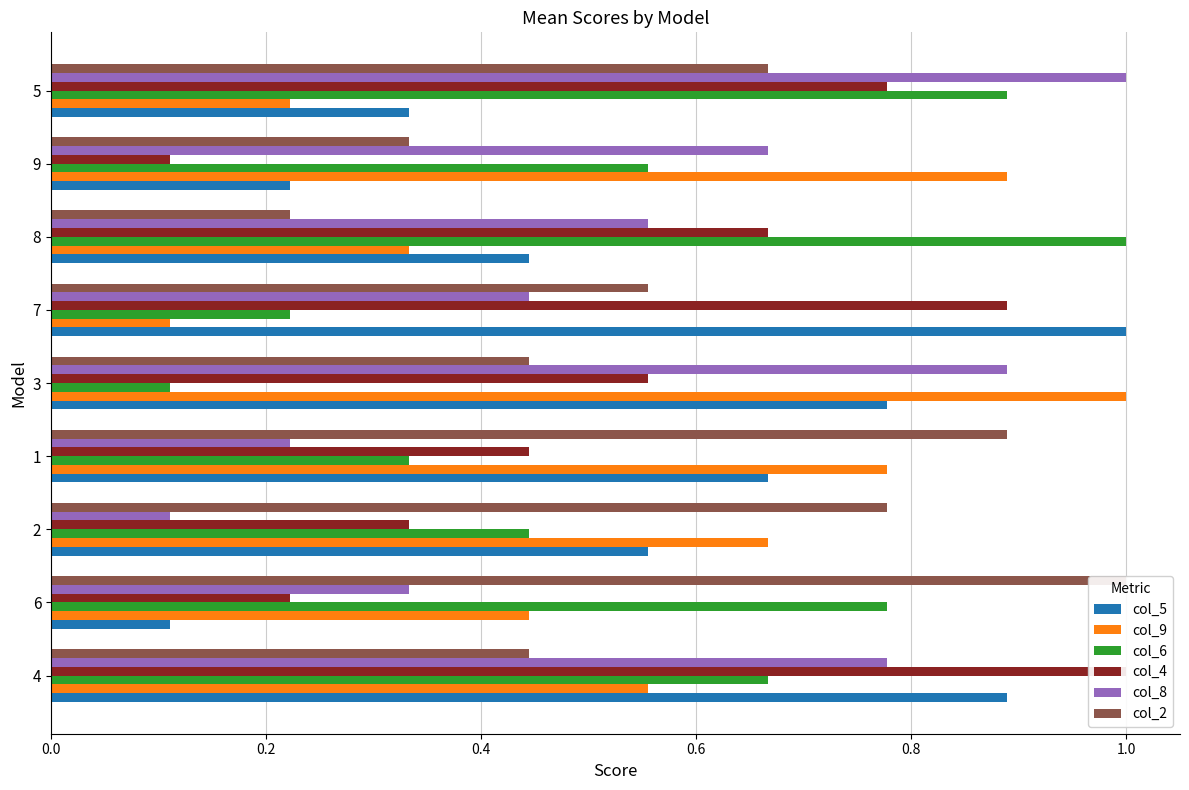

How many distinct data groups are displayed?

6